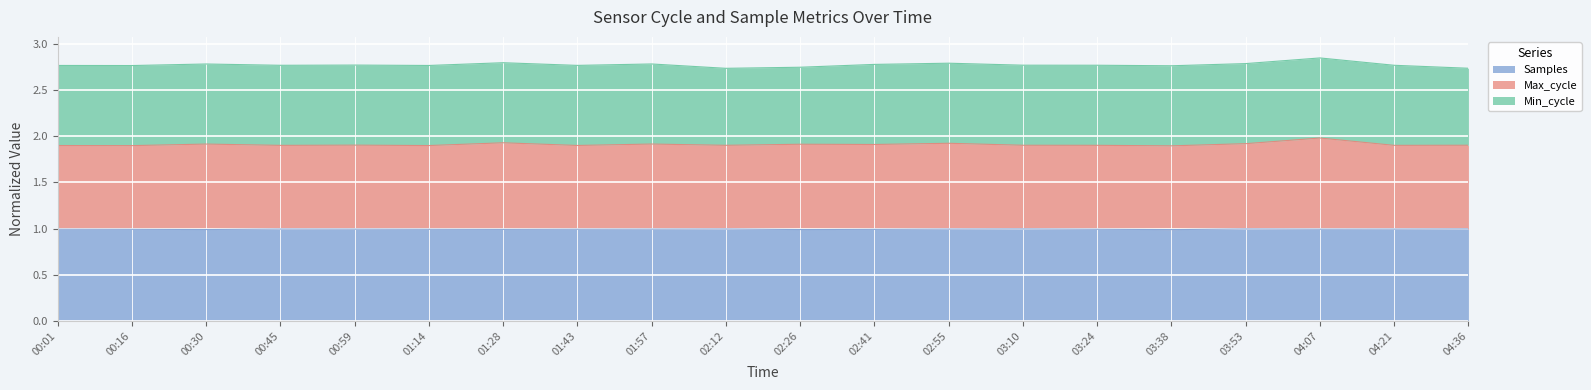

What is the average value of the Samples series?

1.0